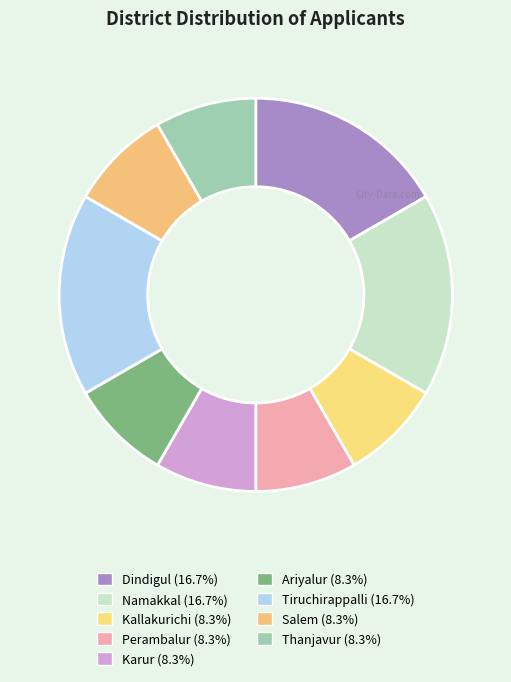

What is the largest slice in the pie chart?

Dindigul